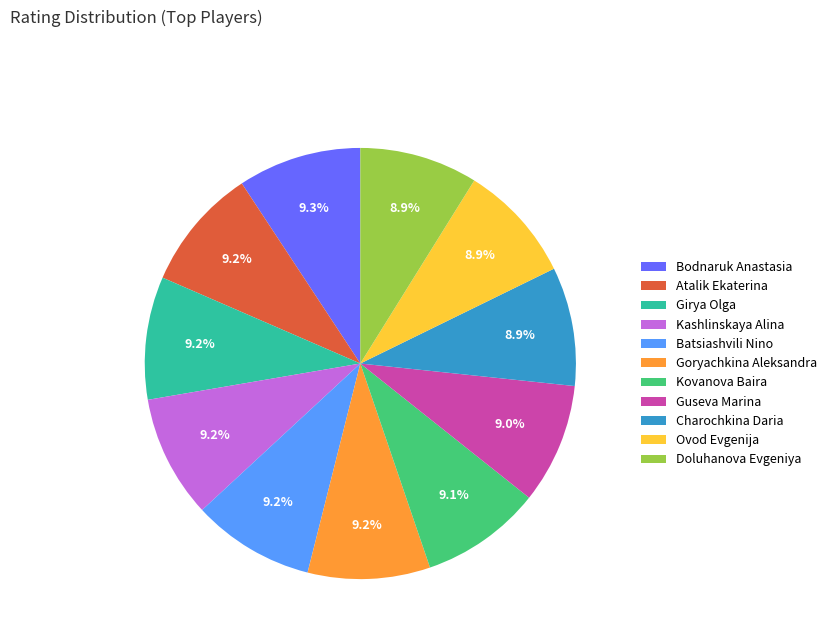

Does Kovanova Baira represent more than half of the total?

No